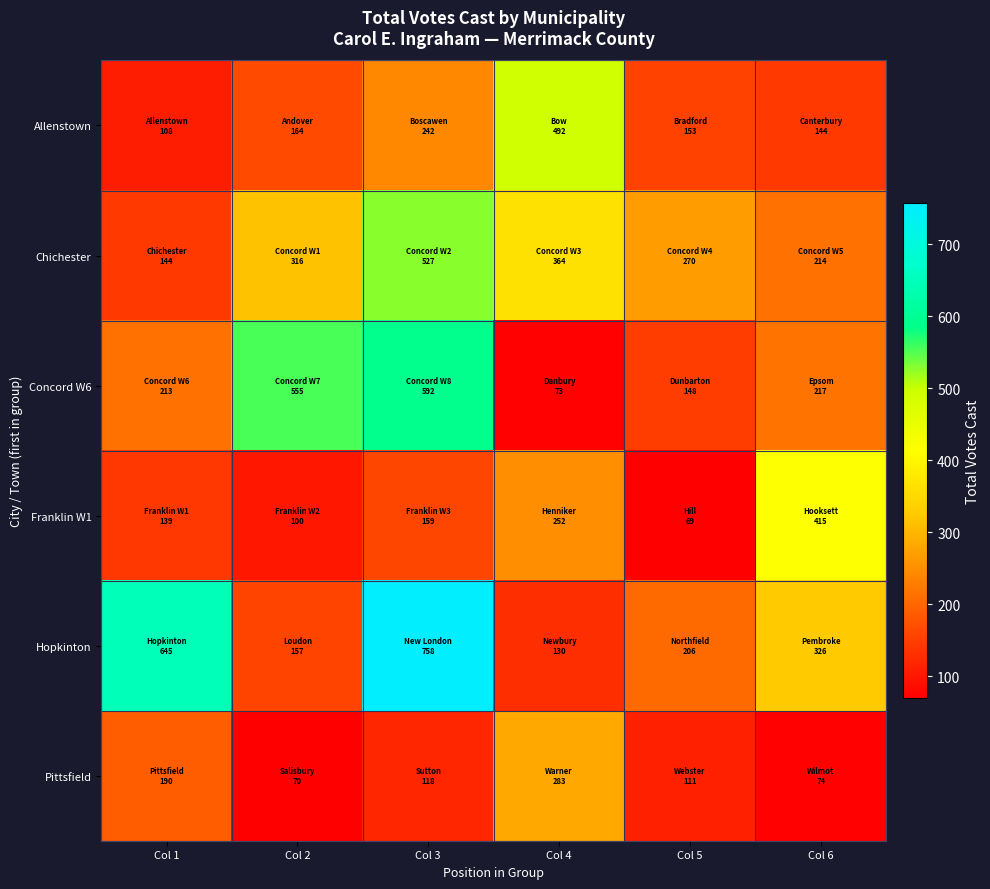

Rank the series by their maximum value, from lowest to highest.

Pittsfield, Franklin W1, Allenstown, Chichester, Concord W6, Hopkinton